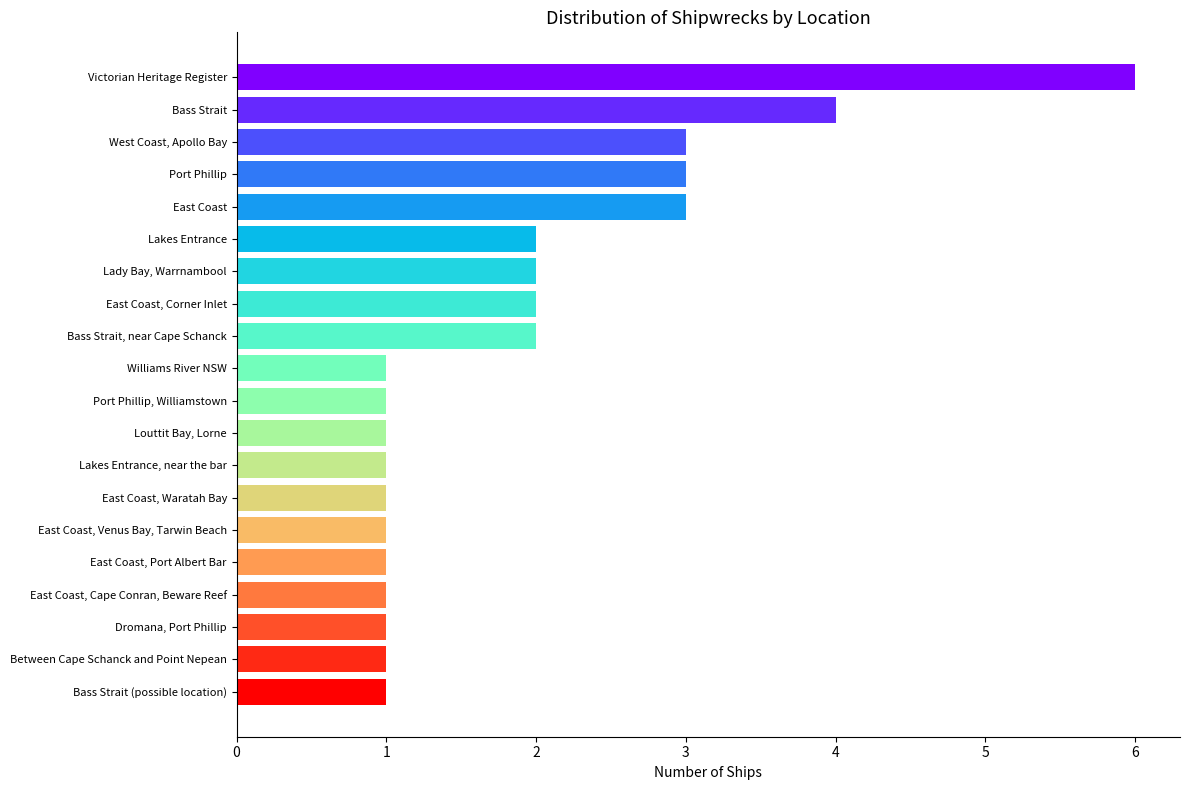

Reading top to bottom, transcribe all the data shown in this chart.

6	4	3	3	3	2	2	2	2	1	1	1	1	1	1	1	1	1	1	1